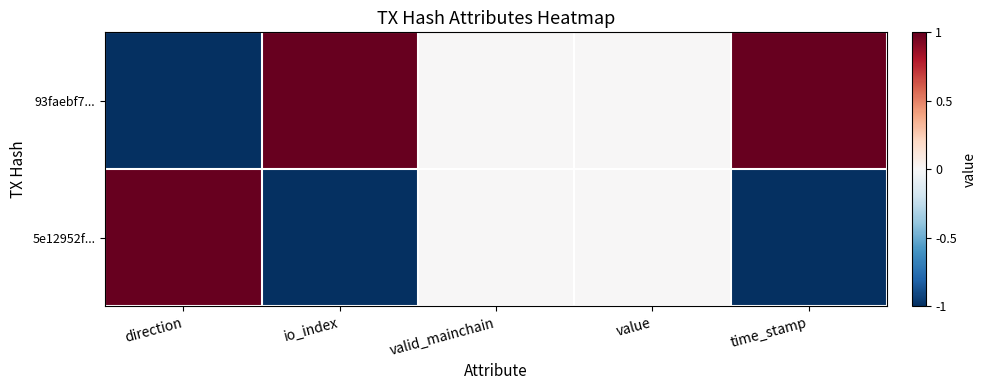

Reading right to left, list all the values displayed in this chart.

93faebf7...: time_stamp=1	value=0	valid_mainchain=0	io_index=1	direction=-1
5e12952f...: time_stamp=-1	value=0	valid_mainchain=0	io_index=-1	direction=1